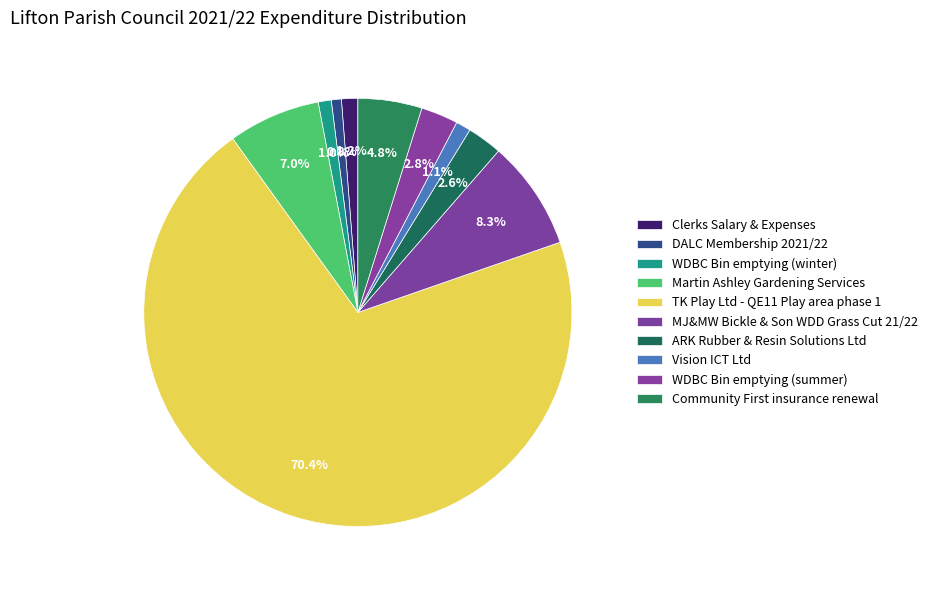

What is the majority slice?

TK Play Ltd - QE11 Play area phase 1